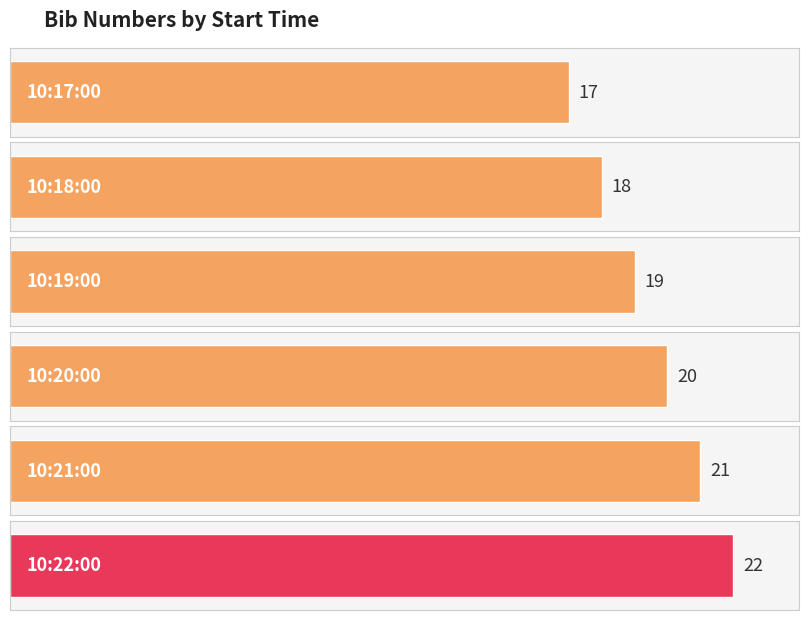

The chart shows a value of 31 at 10:22:00. True or false?

False